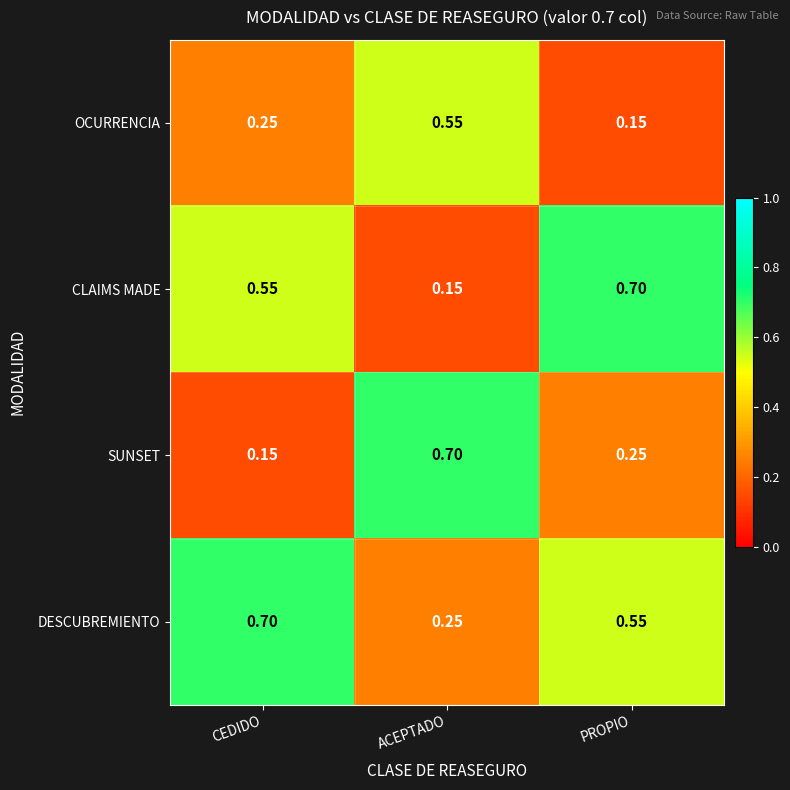

Rank the series at PROPIO from highest to lowest value.

CLAIMS MADE, DESCUBREMIENTO, SUNSET, OCURRENCIA